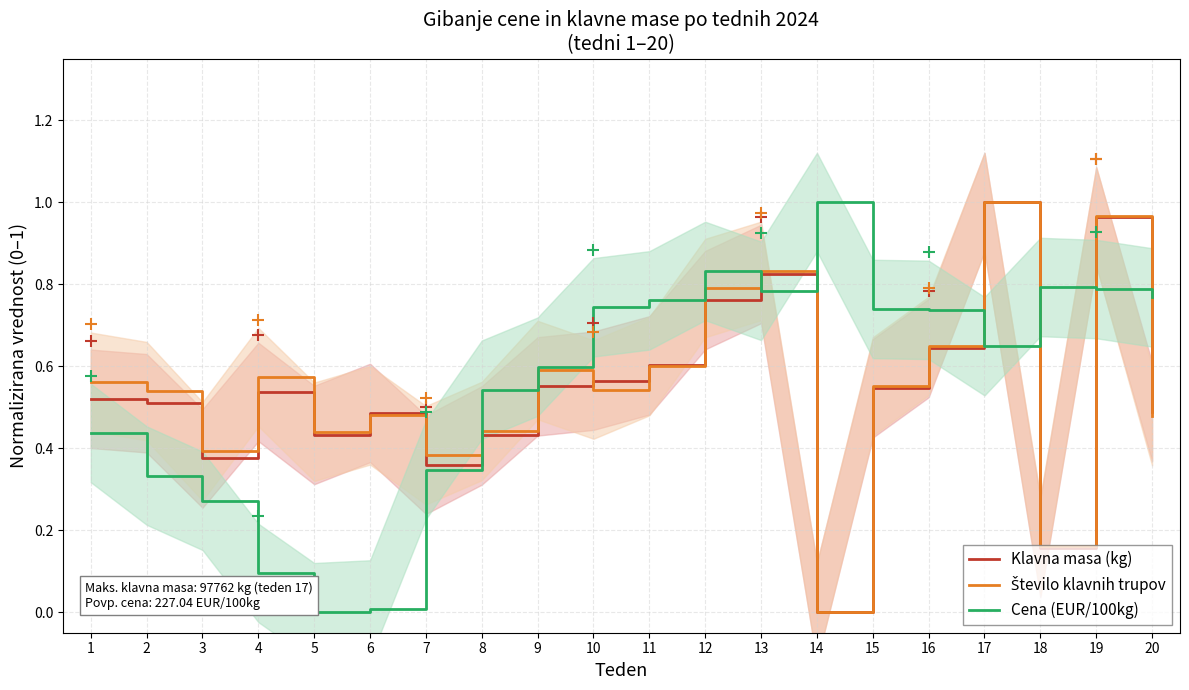

Between 1 and 17, which series saw the biggest shift?

Klavna masa (kg)